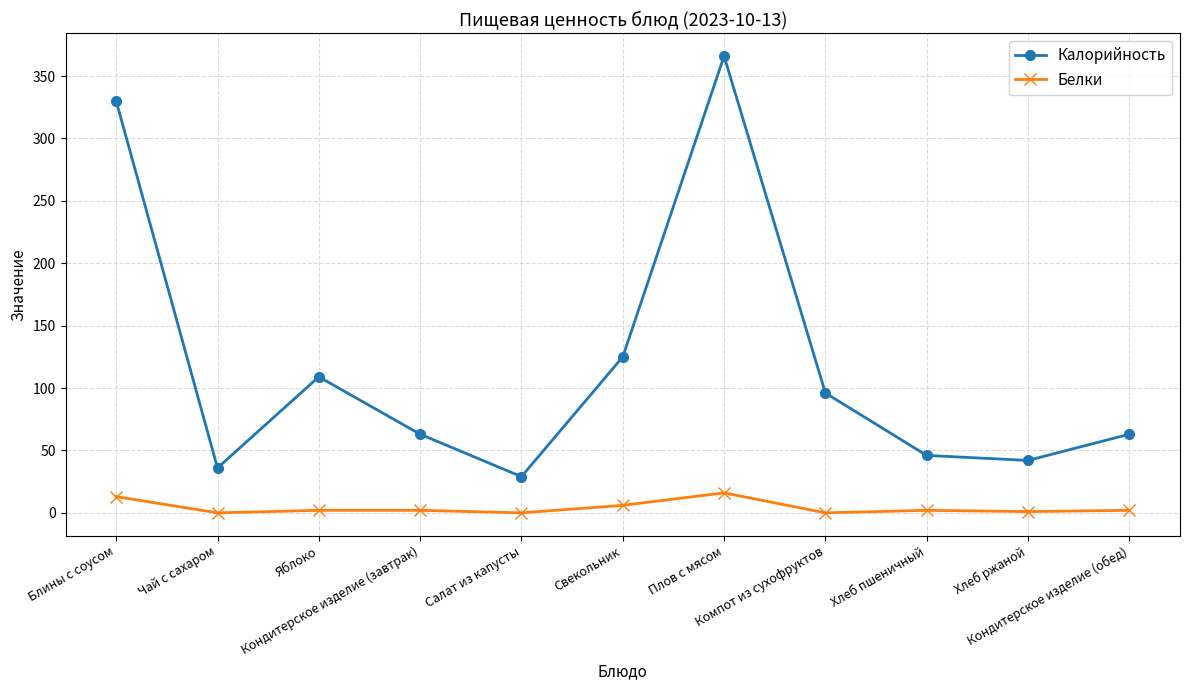

What is the maximum value for Белки?

16